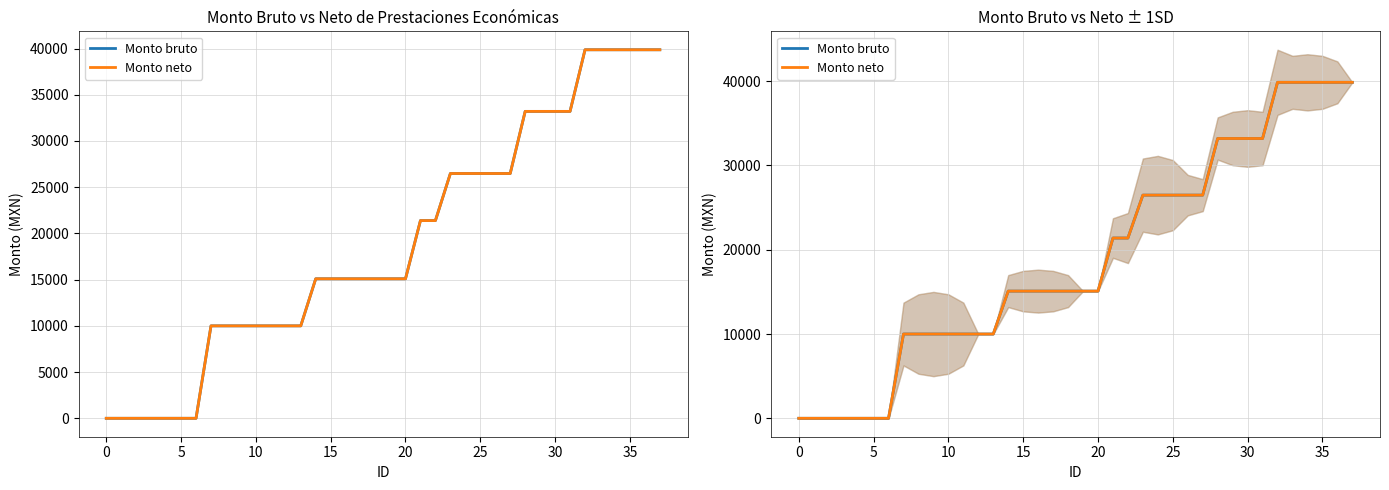

Is this an area chart (filled region under the line)?

No